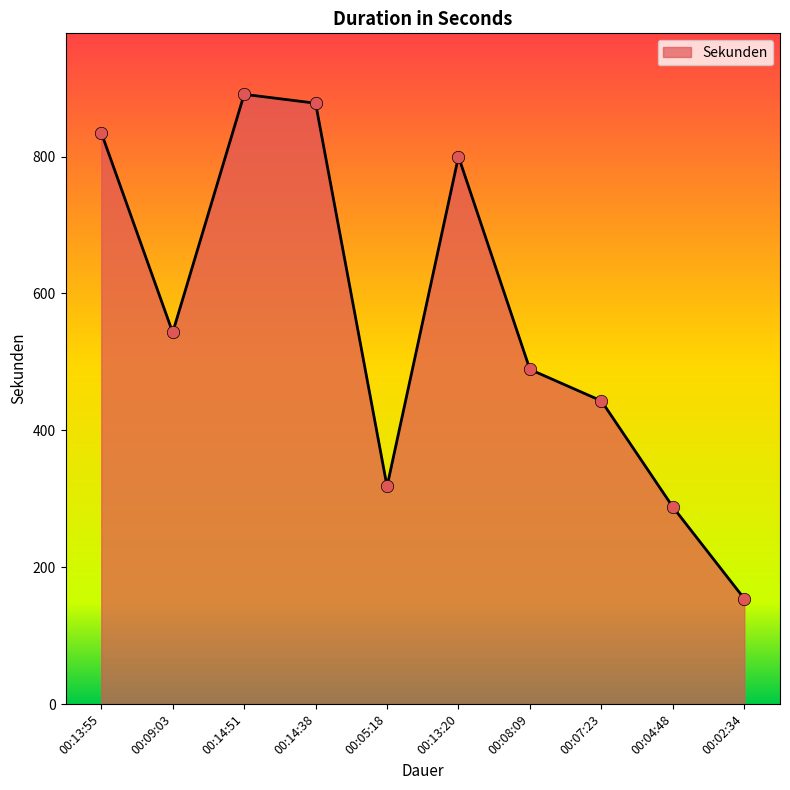

Between 00:13:55 and 00:04:48, which is larger?

00:13:55